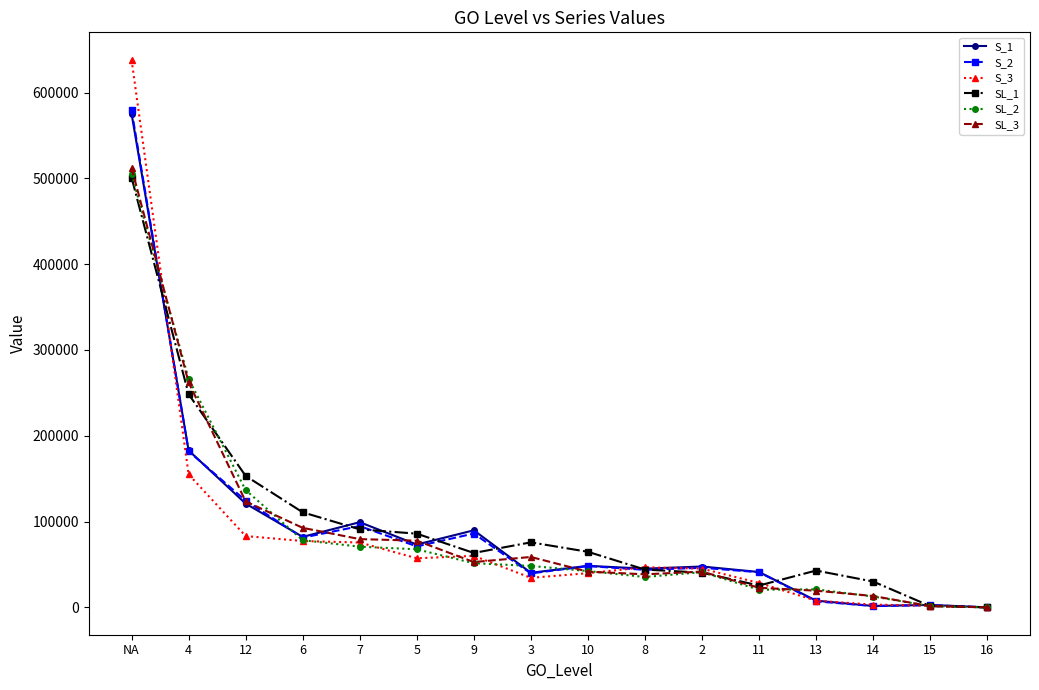

What is the label of the 16th point from the right?

NA